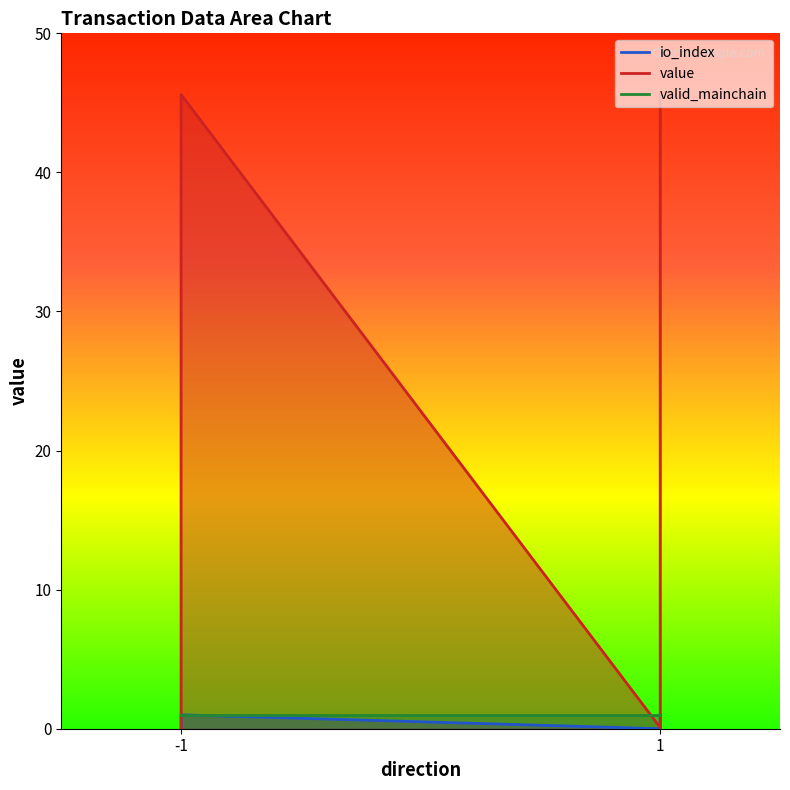

The value series shows 16.1 at -1. True or false?

False